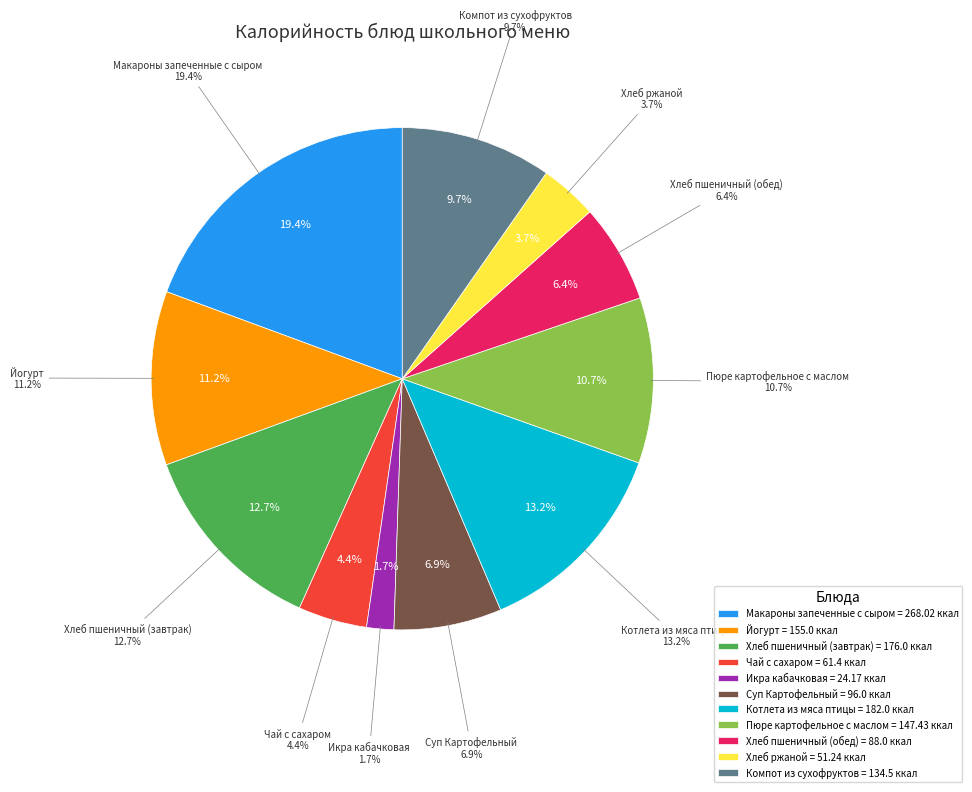

How many slices are in this pie chart?

11